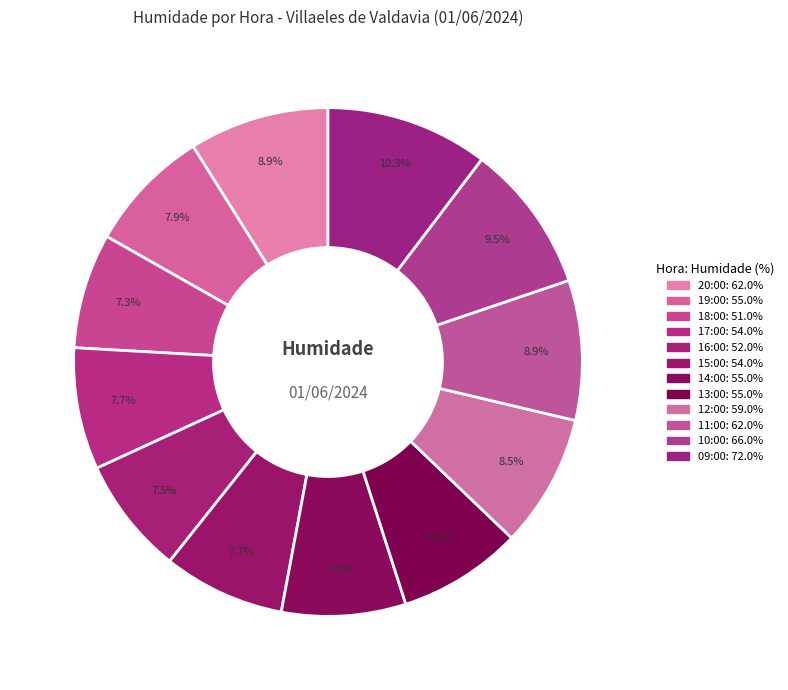

How many slices are in this pie chart?

12